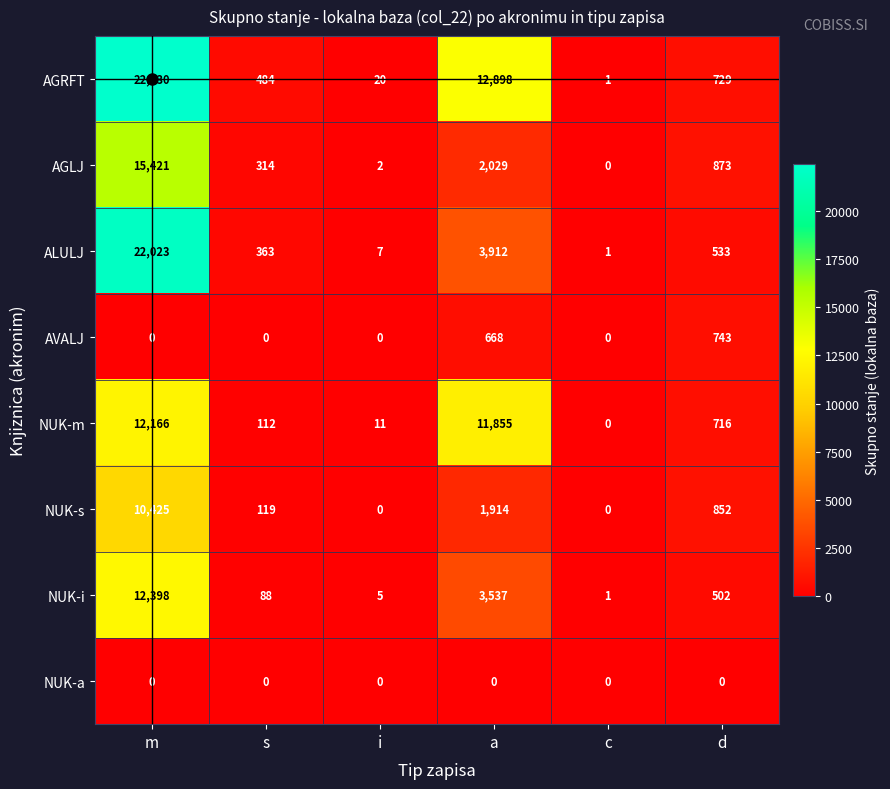

True or false: ALULJ has a value of 1 at c.

True